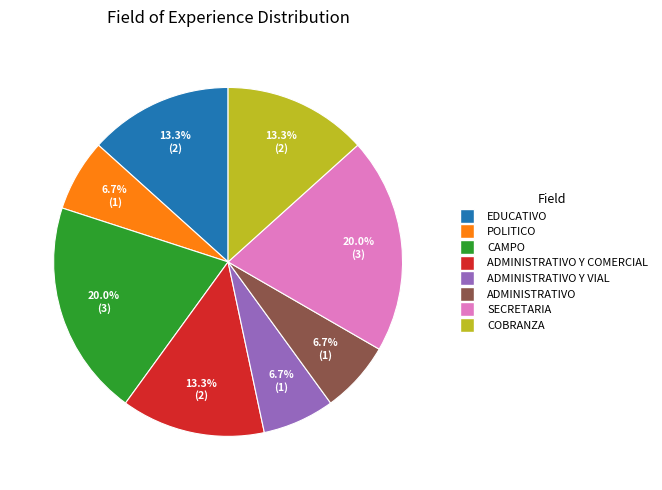

Does any single category account for the majority?

No